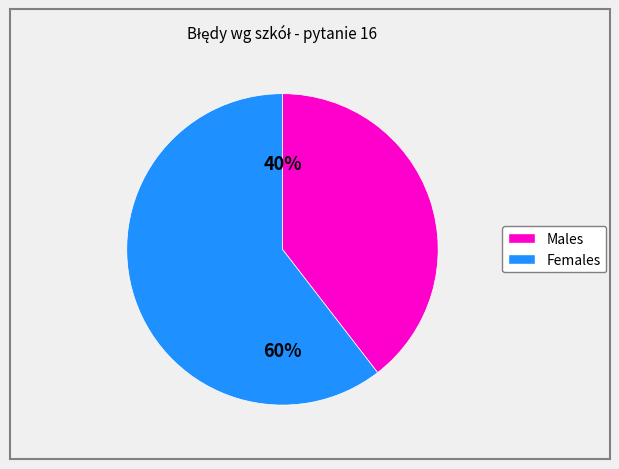

Is there a majority slice in this chart?

Yes